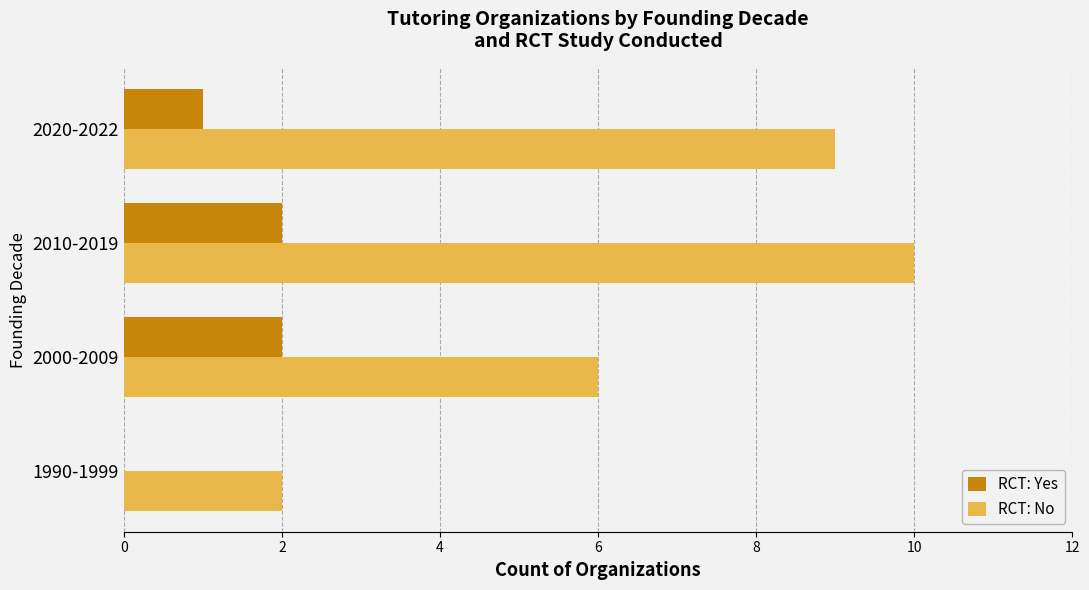

Which series has the largest range (max minus min)?

RCT: No